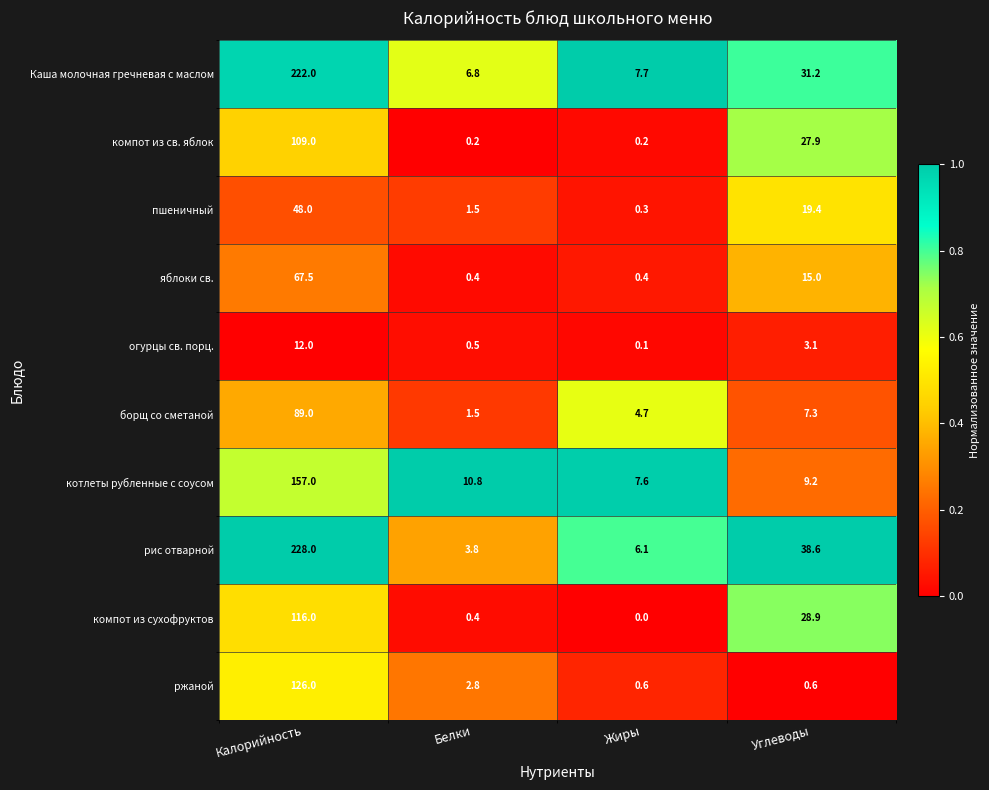

The value of компот из св. яблок at Углеводы is 18.5. True or false?

False